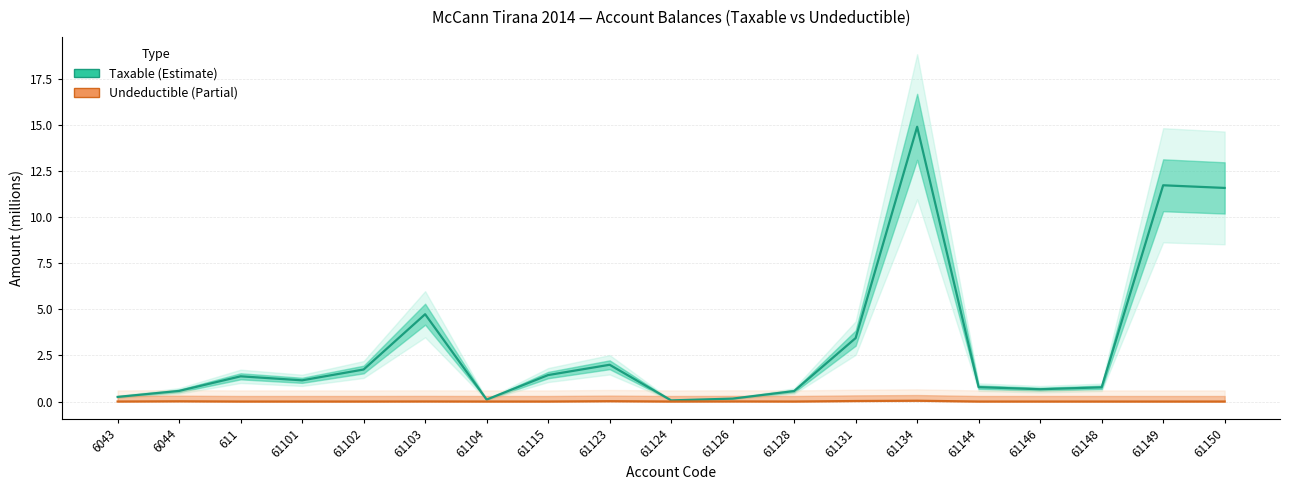

Reading right to left, what are all the values shown in this chart?

Taxable: 61150=11.6	61149=11.7	61148=0.8	61146=0.7	61144=0.8	61134=14.9	61131=3.4	61128=0.6	61126=0.2	61124=0.1	61123=2.0	61115=1.4	61104=0.1	61103=4.7	61102=1.7	61101=1.1	611=1.4	6044=0.6	6043=0.3
Undeductible: 61150=0.0	61149=0.0	61148=0.0	61146=0.0	61144=0.0	61134=0.0	61131=0.0	61128=0.0	61126=0.0	61124=0.0	61123=0.0	61115=0.0	61104=0.0	61103=0.0	61102=0.0	61101=0.0	611=0.0	6044=0.0	6043=0.0